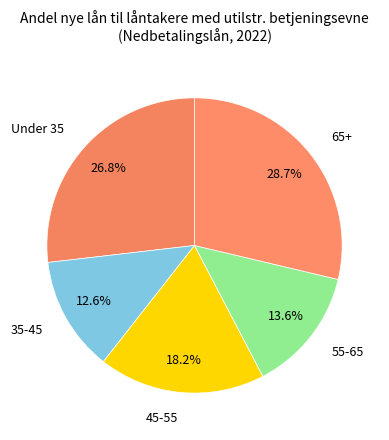

How much of the chart is everything except 45-55?

81.8%